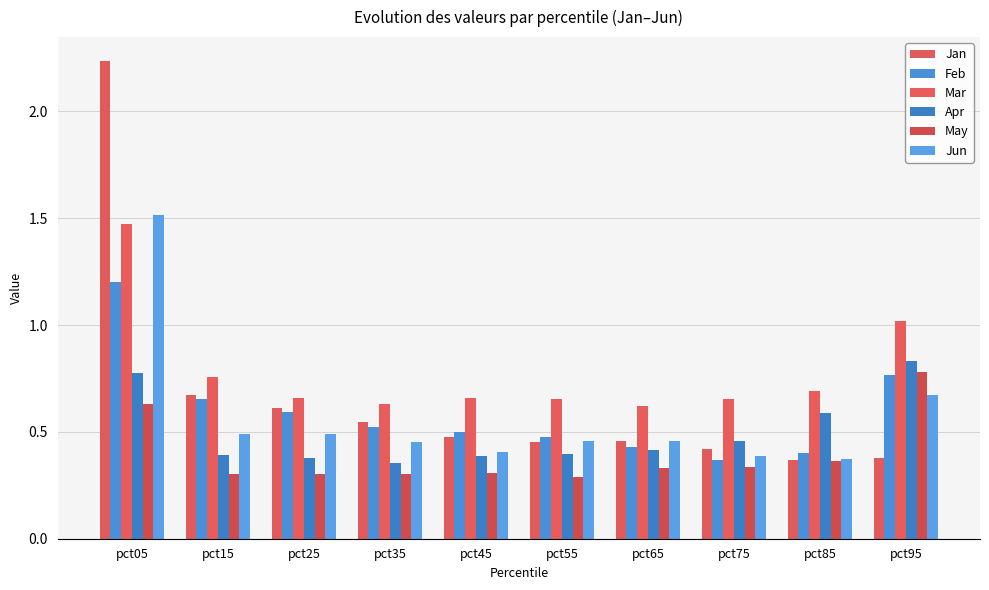

What is the sum of the Jun values at pct05 and pct85?

1.9